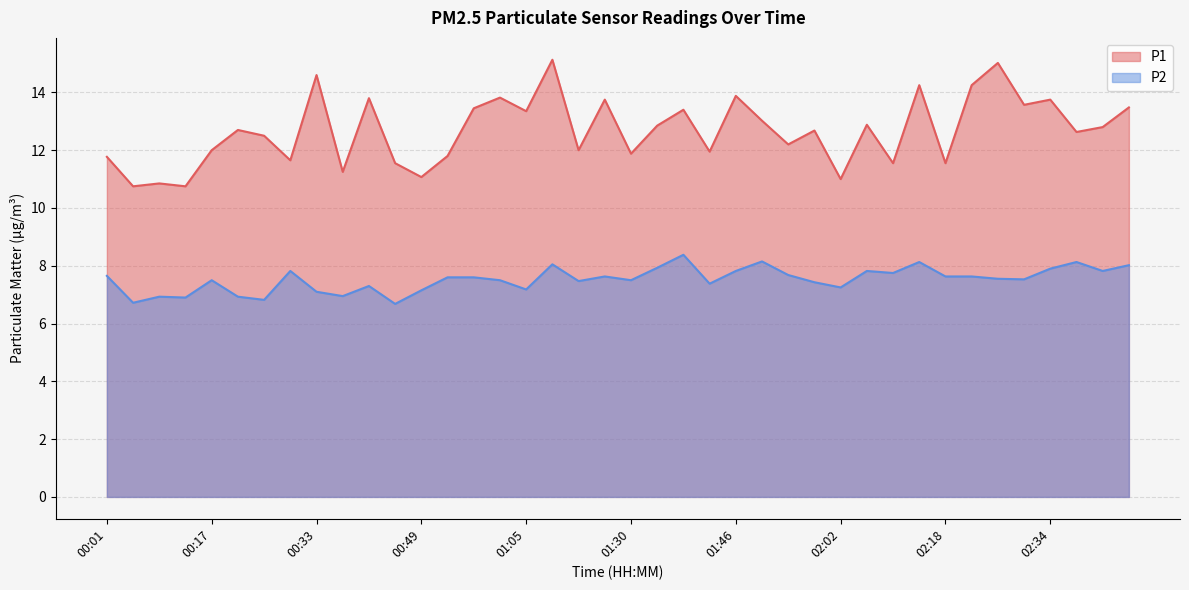

Rank the categories by P1 value from highest to lowest.

01:18, 02:26, 00:33, 02:14, 02:22, 01:46, 01:01, 00:41, 01:26, 02:34, 02:30, 02:46, 00:57, 01:38, 01:05, 01:50, 02:06, 01:34, 02:42, 00:21, 01:58, 02:38, 00:25, 01:54, 00:17, 01:22, 01:42, 01:30, 00:53, 00:01, 00:29, 00:45, 02:10, 02:18, 00:37, 00:49, 02:02, 00:09, 00:05, 00:13